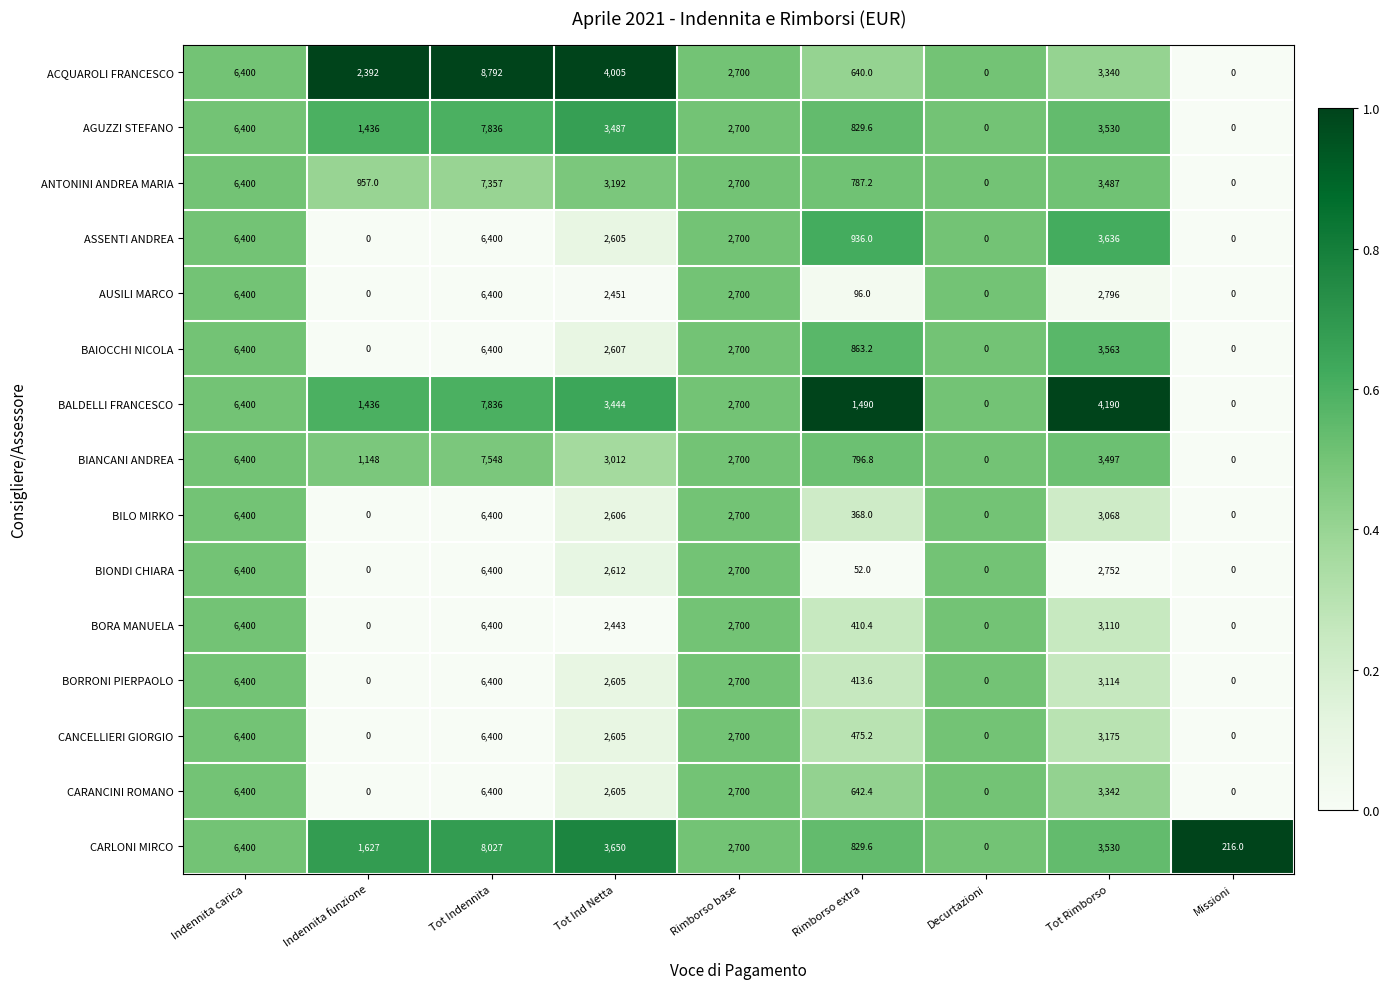

What is the maximum value shown in the chart?

8792.0